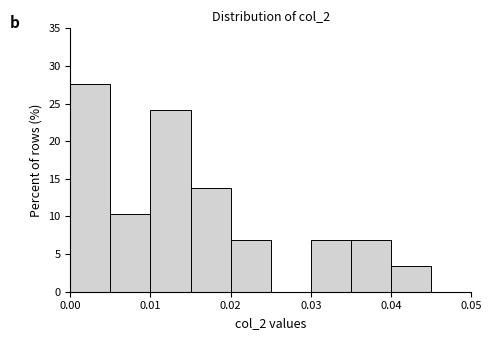

How tall is the bar that spans 0.010 to 0.015 on the x-axis? The values are not printed on the chart, so give them approximately, as read against the axis.

24.0